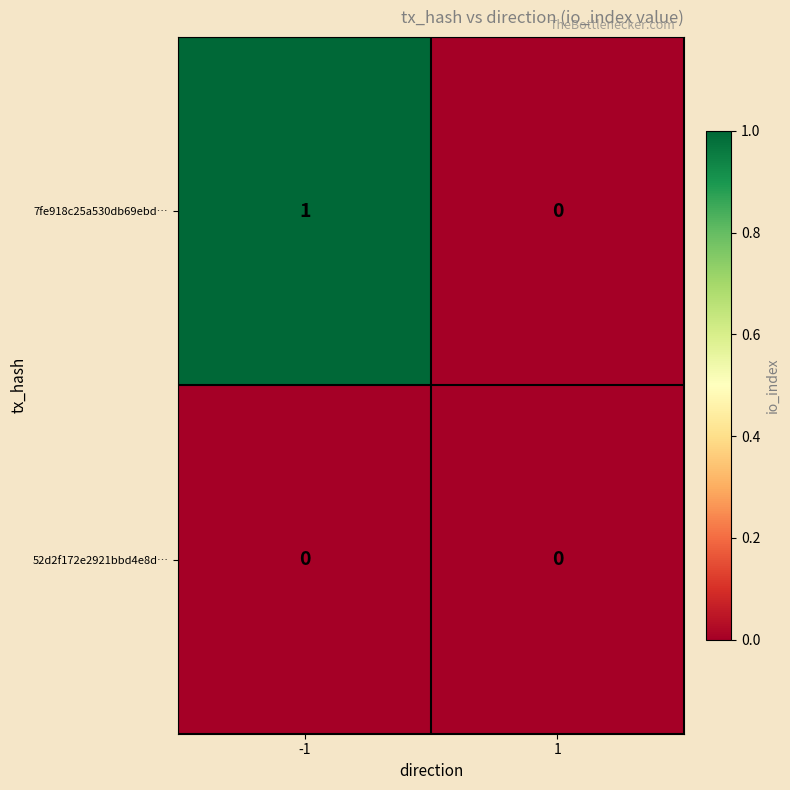

The 7fe918c25a530db69ebd… series shows -1 at 1. True or false?

False